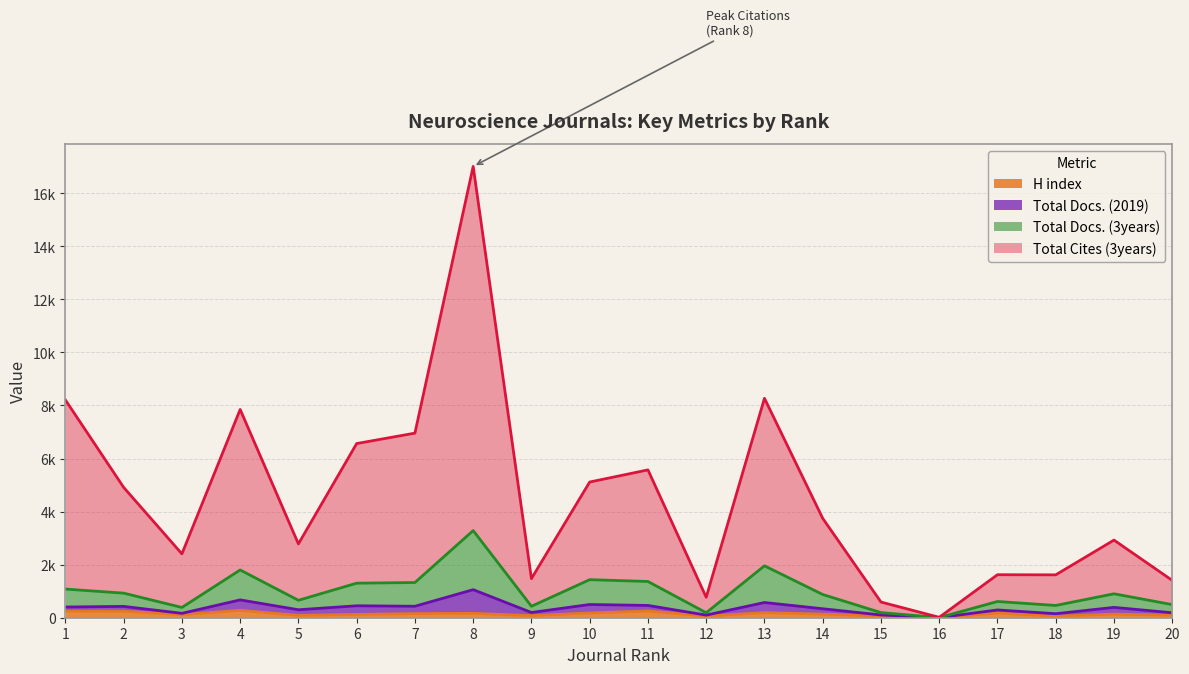

What are all the series names shown in the legend?

H index, Total Docs. (2019), Total Docs. (3years), Total Cites (3years)